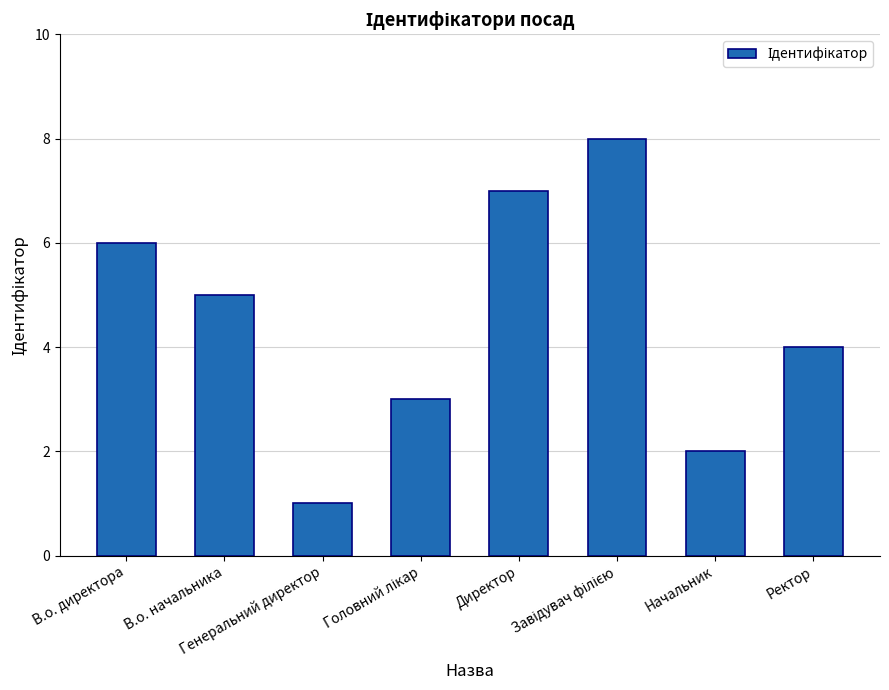

What is the difference between the maximum and second lowest values?

6